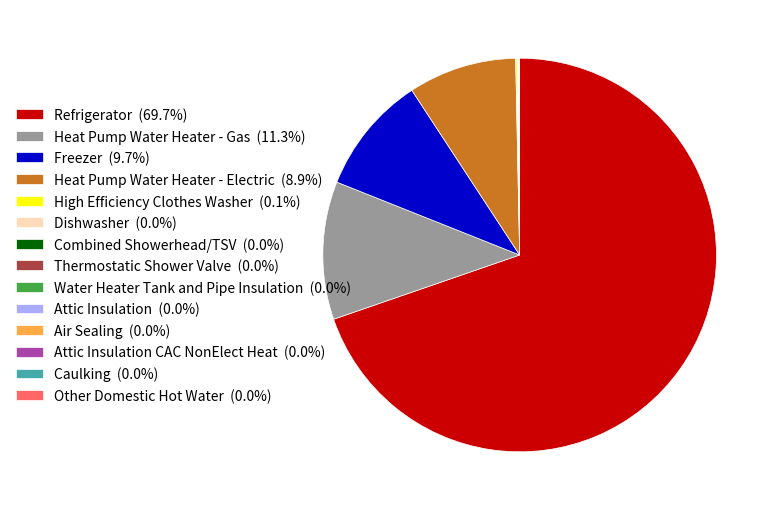

Is Refrigerator (69.7%) the majority of the pie?

Yes